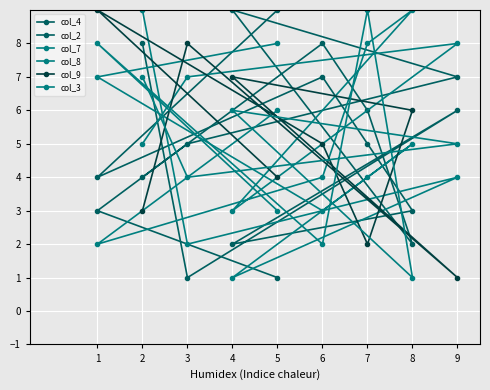

How many distinct data groups are displayed?

6